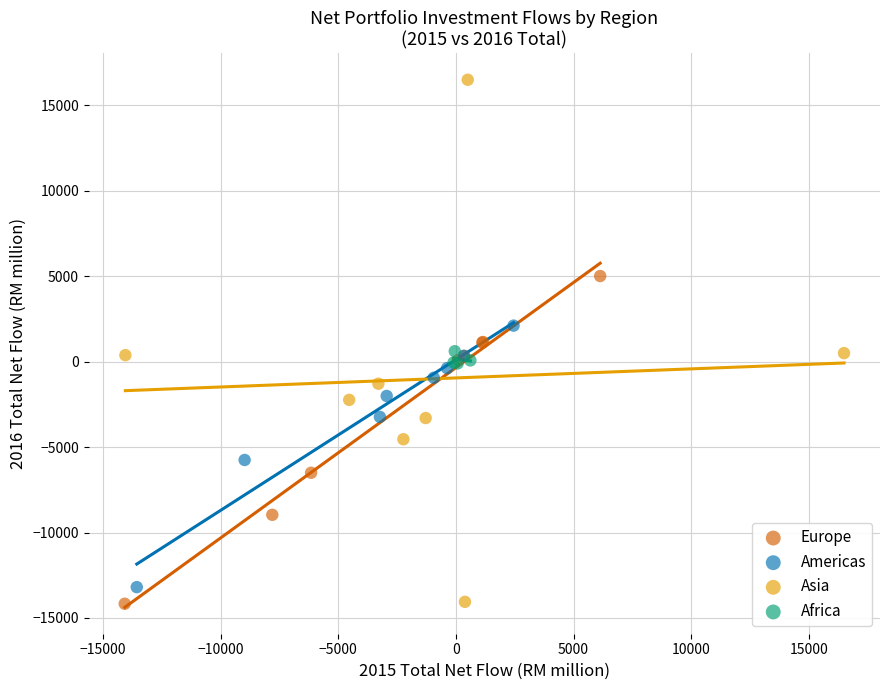

What are all the series names shown in the legend?

Europe, Americas, Asia, Africa